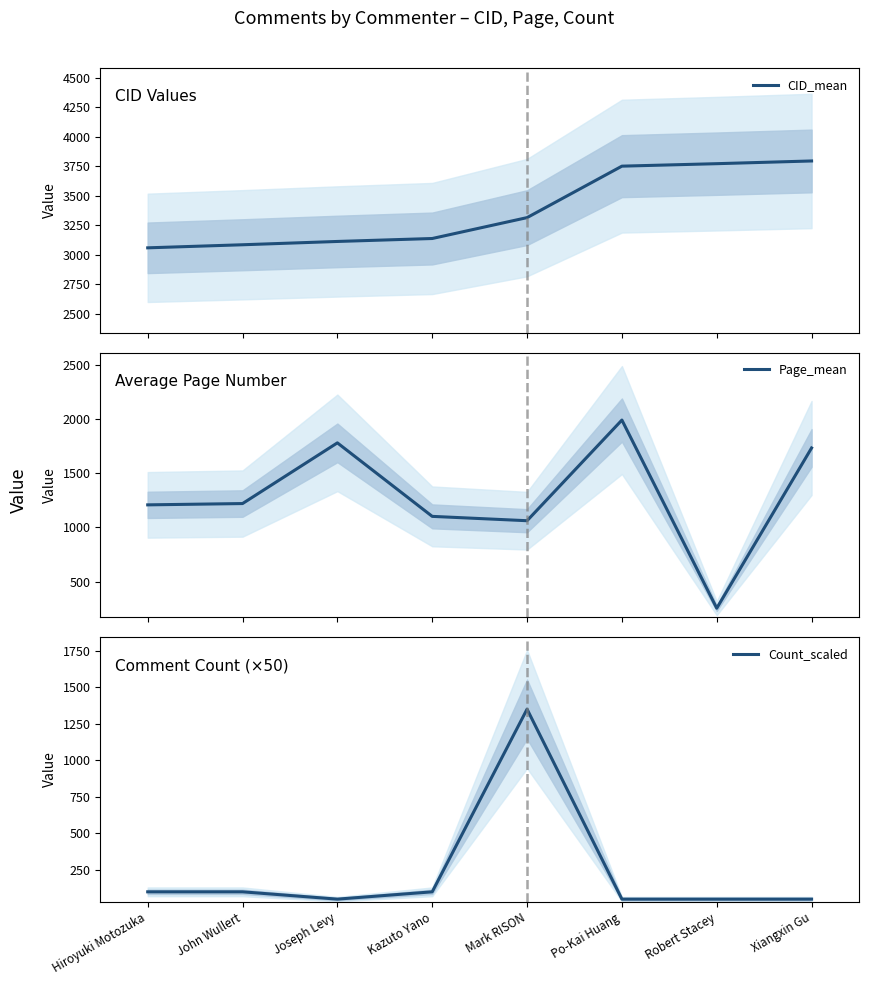

Is the value of CID_mean at Hiroyuki Motozuka greater than the value of Count_scaled at Robert Stacey?

Yes